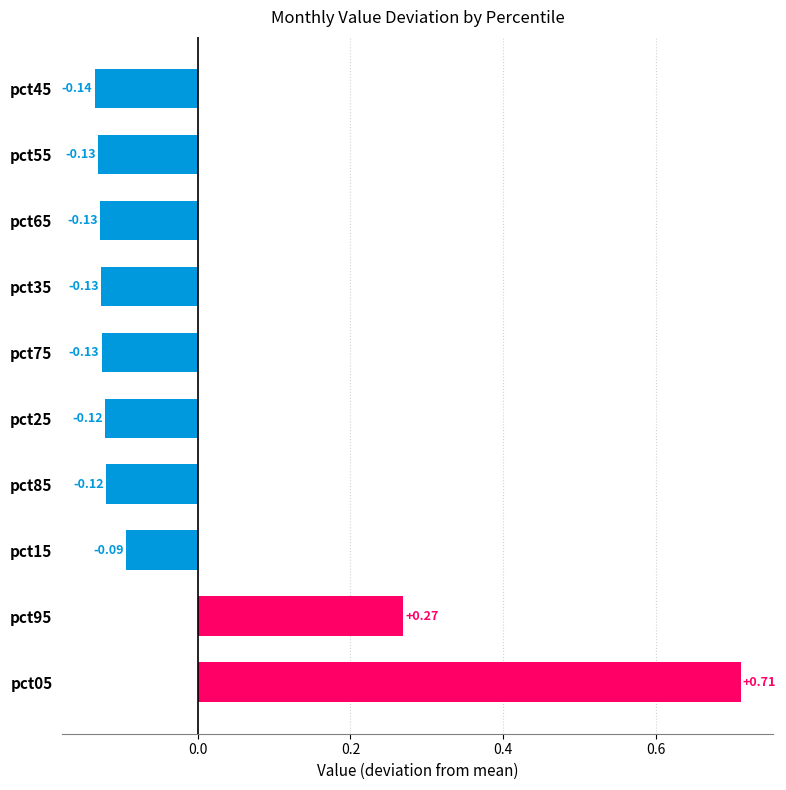

How many values exceed 0?

2